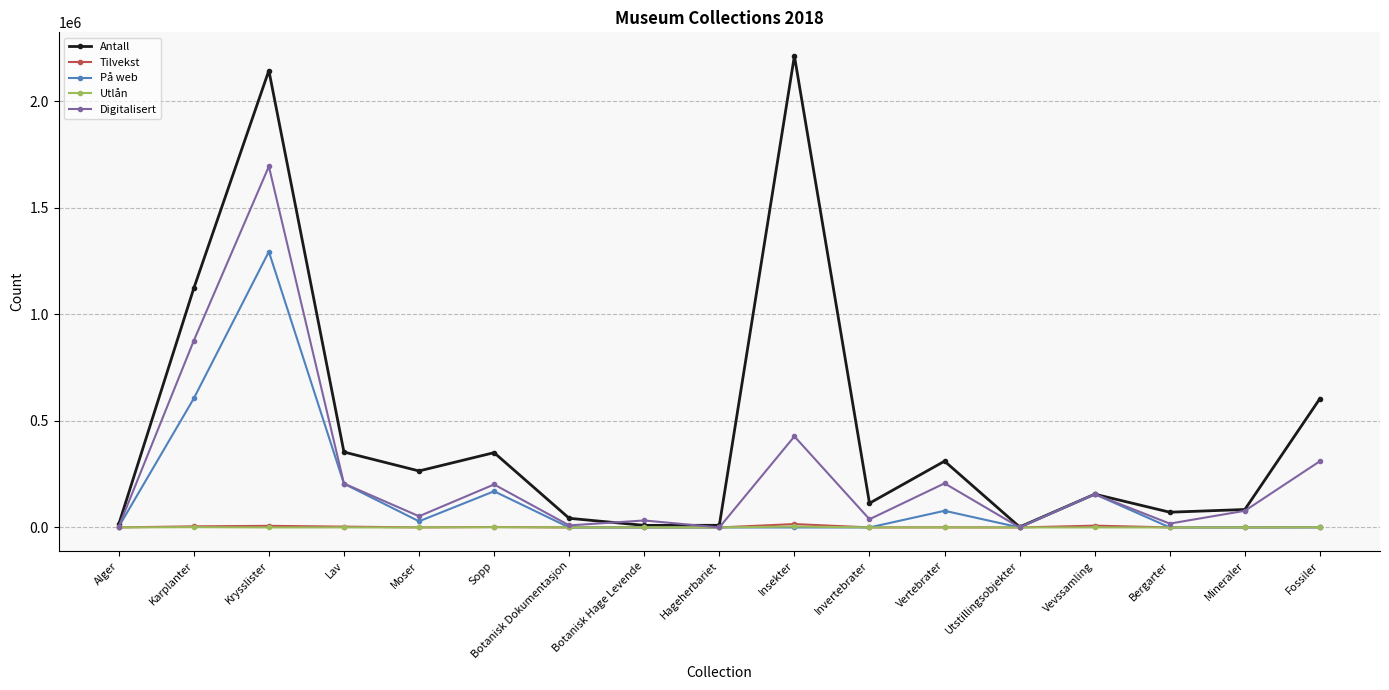

What are all the series names shown in the legend?

Antall, Tilvekst, På web, Utlån, Digitalisert